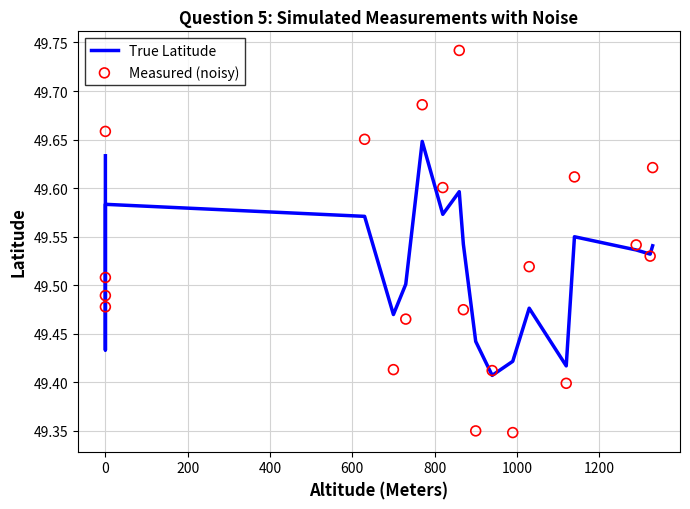

Which series has the largest total across all categories?

True Latitude